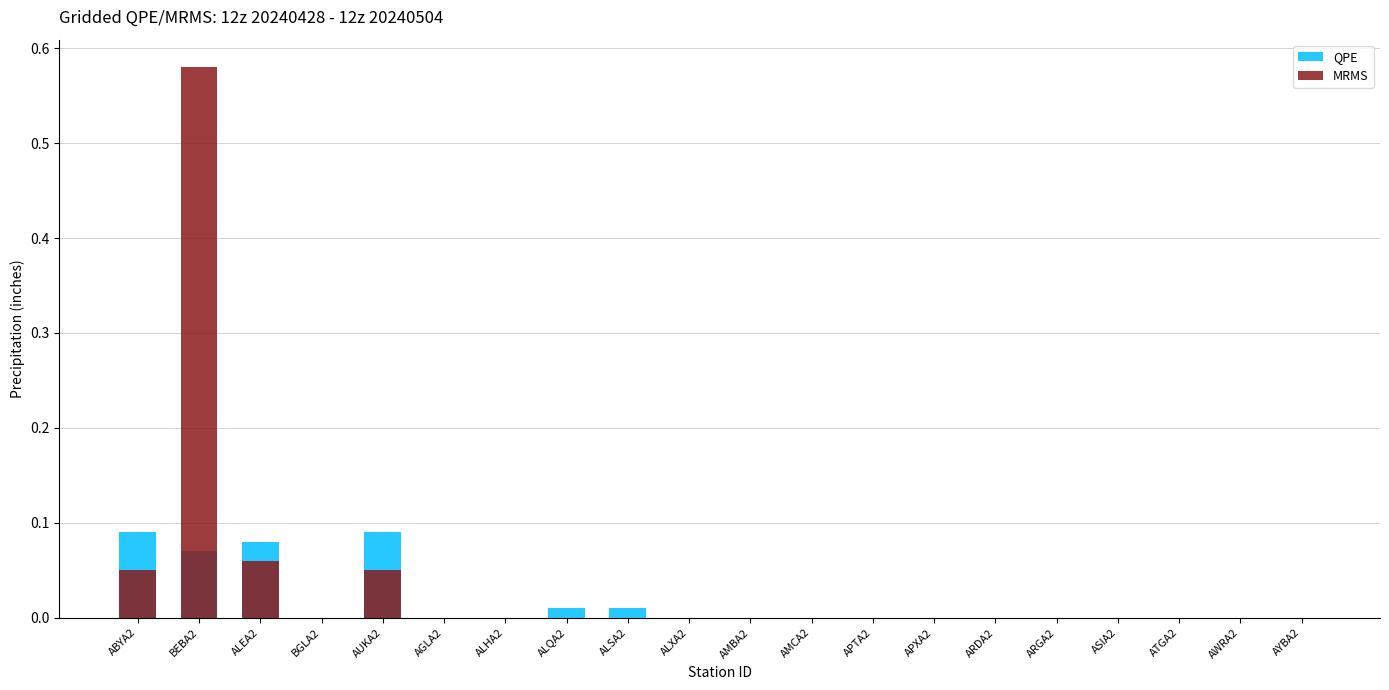

Where is QPE nearest to the value 0?

BGLA2